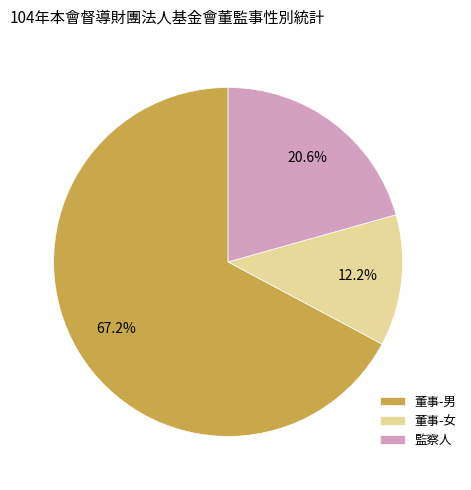

Which has a higher value, 董事-女 or 董事-男?

董事-男